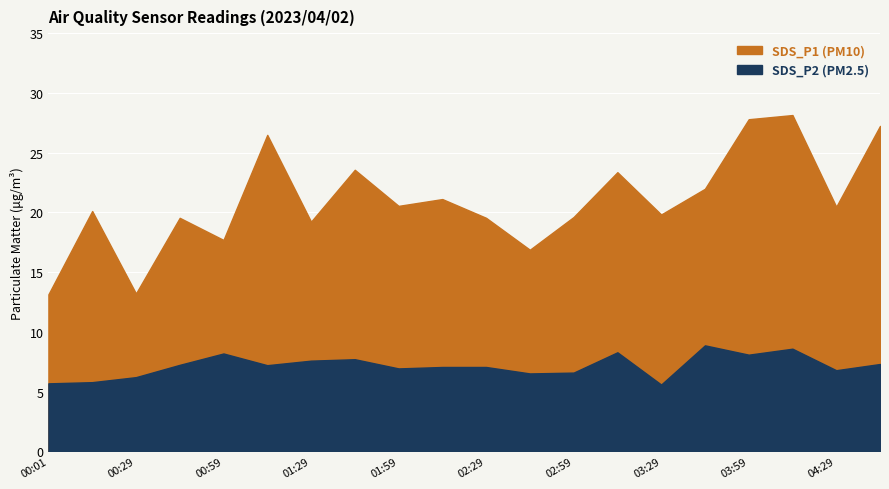

Rank the categories by SDS_P1 value from highest to lowest.

04:44, 03:59, 04:14, 01:14, 01:44, 03:14, 00:15, 03:29, 02:14, 04:29, 01:59, 03:44, 02:59, 02:29, 00:44, 01:29, 02:44, 00:59, 00:01, 00:29